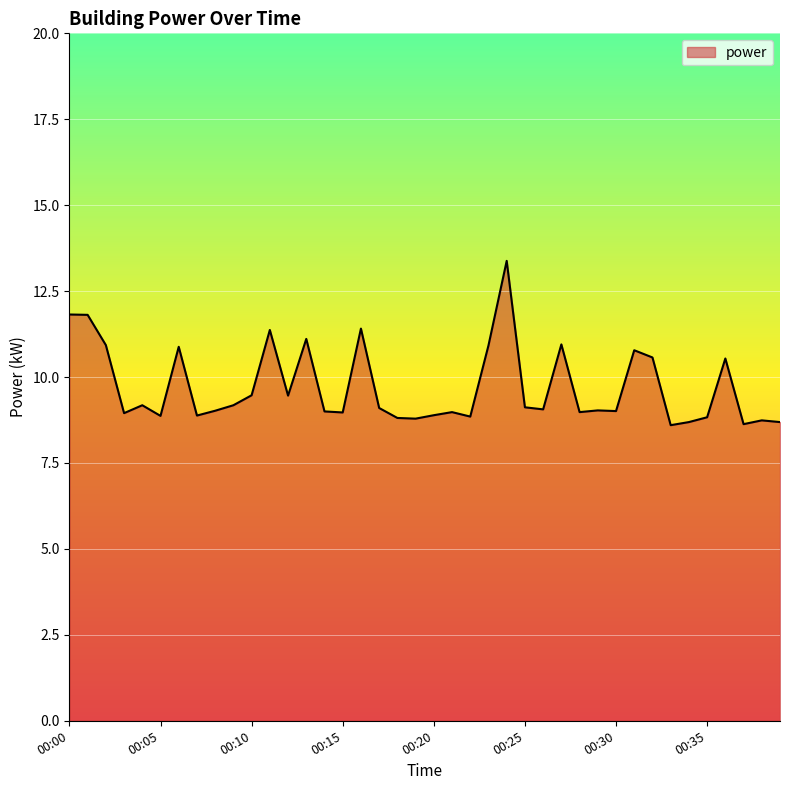

What is the smallest value displayed?

8.6